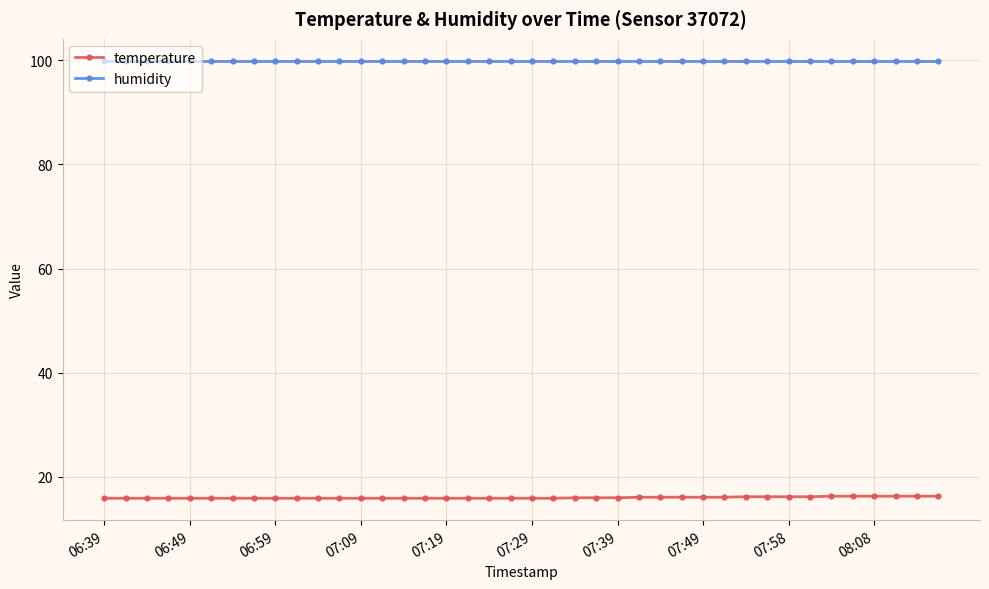

True or false: temperature and humidity cross at least once.

False